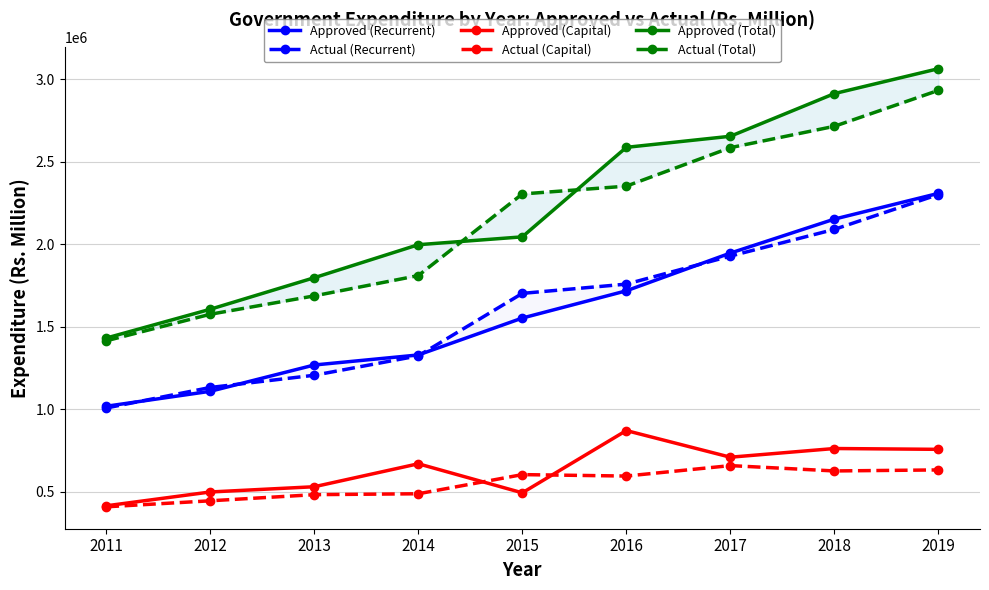

The value of Approved (Capital) at 2011 is 413546. True or false?

True